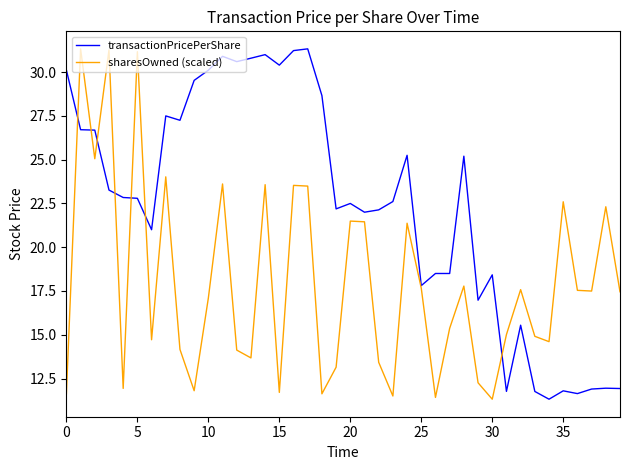

List the series in order of their overall mean, lowest first.

sharesOwned (scaled), transactionPricePerShare